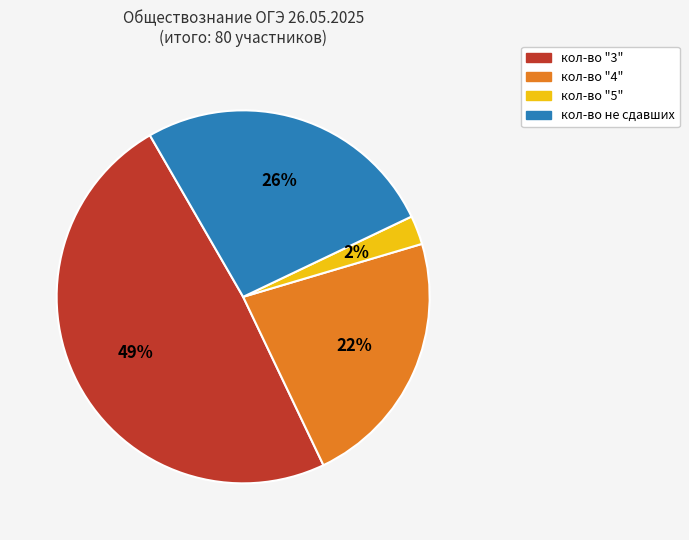

Between кол-во "5" and кол-во "4", which is larger?

кол-во "4"